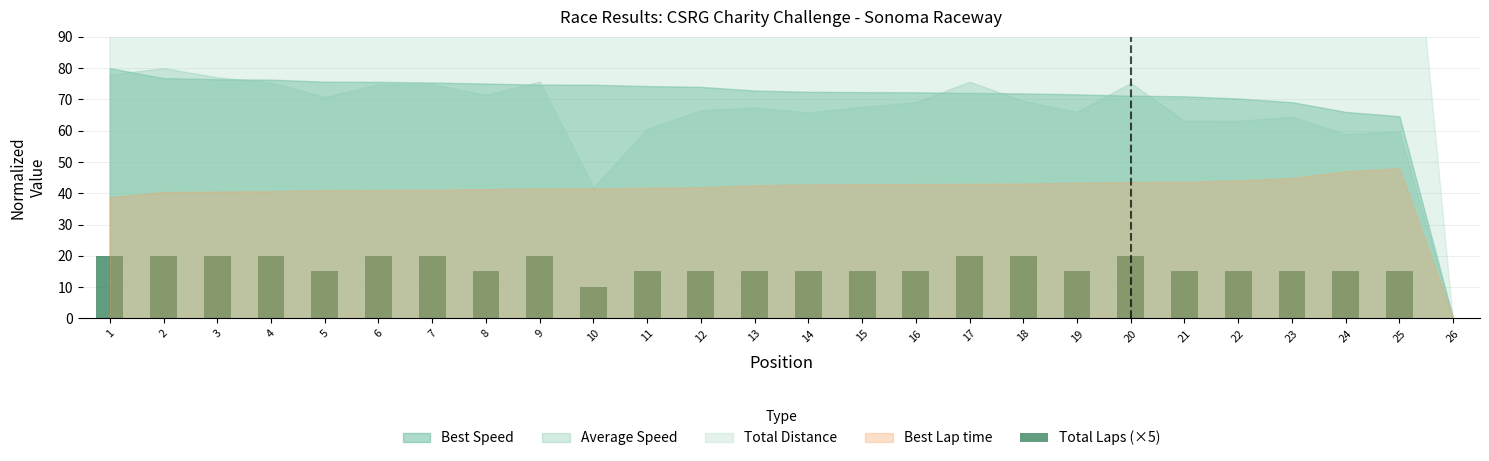

Reading left to right, what are all the values shown in this chart?

20	20	20	20	15	20	20	15	20	10	15	15	15	15	15	15	20	20	15	20	15	15	15	15	15	0